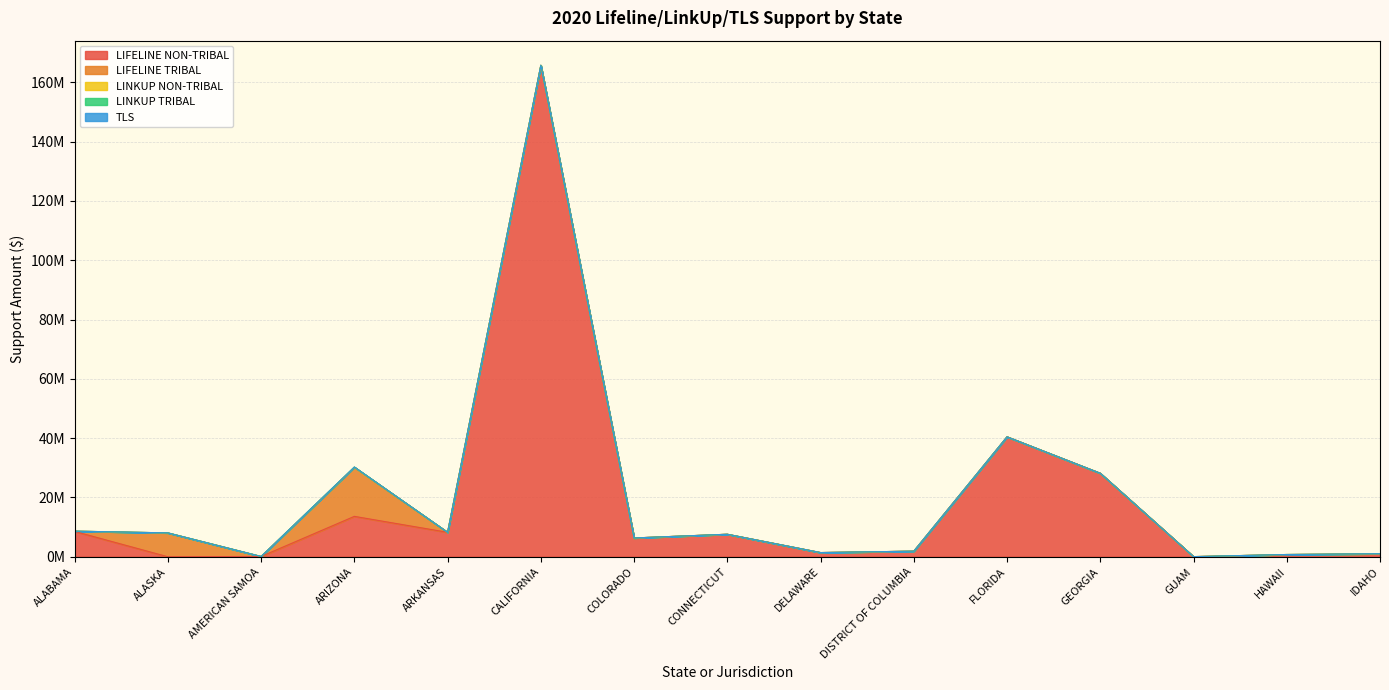

What are all the series names shown in the legend?

LIFELINE NON-TRIBAL, LIFELINE TRIBAL, LINKUP NON-TRIBAL, LINKUP TRIBAL, TLS